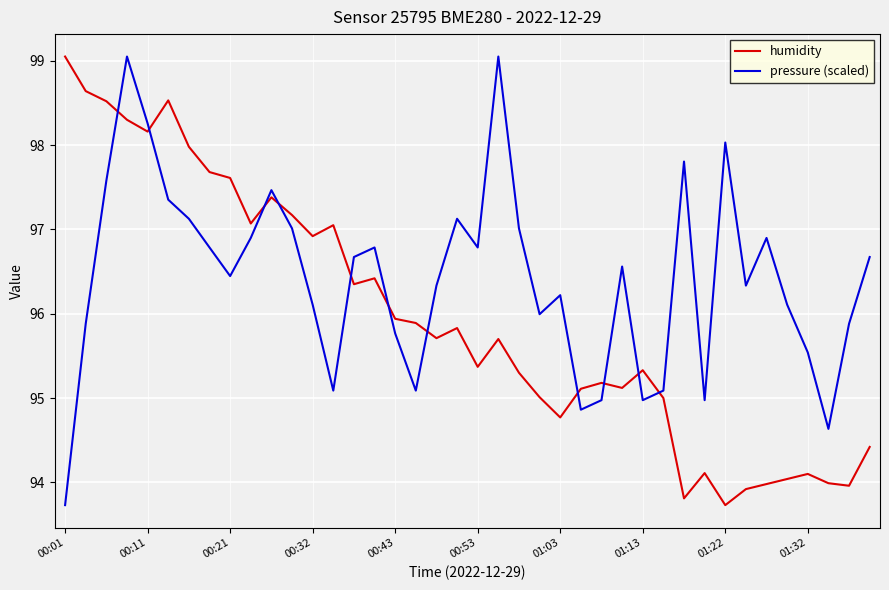

True or false: pressure (scaled) and humidity intersect in this chart.

True